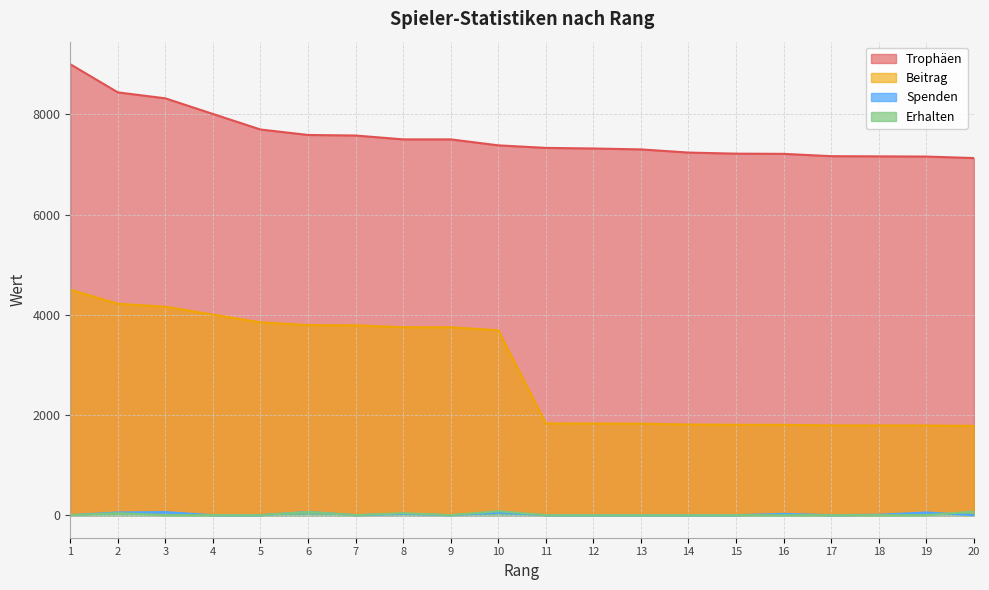

Reading left to right, extract all data points from this chart.

Trophäen: 9000	8438	8319	8007	7697	7588	7577	7500	7500	7381	7330	7318	7300	7237	7215	7211	7165	7161	7157	7127
Beitrag: 4500	4219	4159	4003	3848	3794	3788	3750	3750	3690	1832	1829	1825	1809	1803	1802	1791	1790	1789	1781
Spenden: 0	54	62	0	0	64	0	26	0	52	0	0	0	0	0	26	0	8	54	0
Erhalten: 0	40	0	0	0	64	0	40	0	80	0	0	0	0	0	0	0	0	0	72